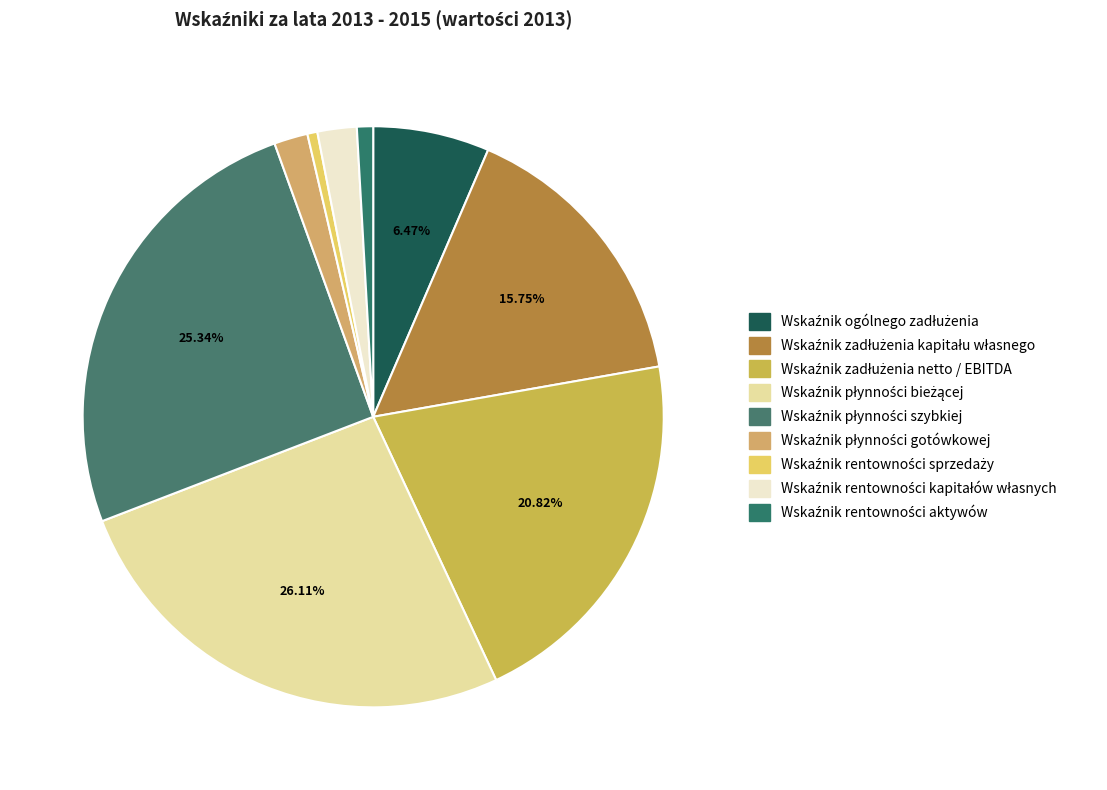

Which category has the biggest portion of the pie?

Wskaźnik płynności bieżącej